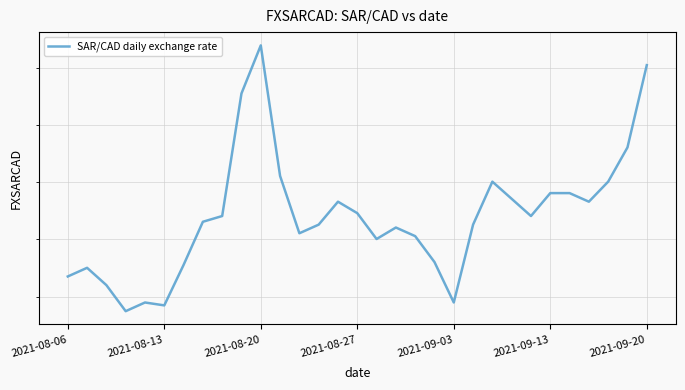

The value at 2021-08-06 is 0.2. True or false?

False